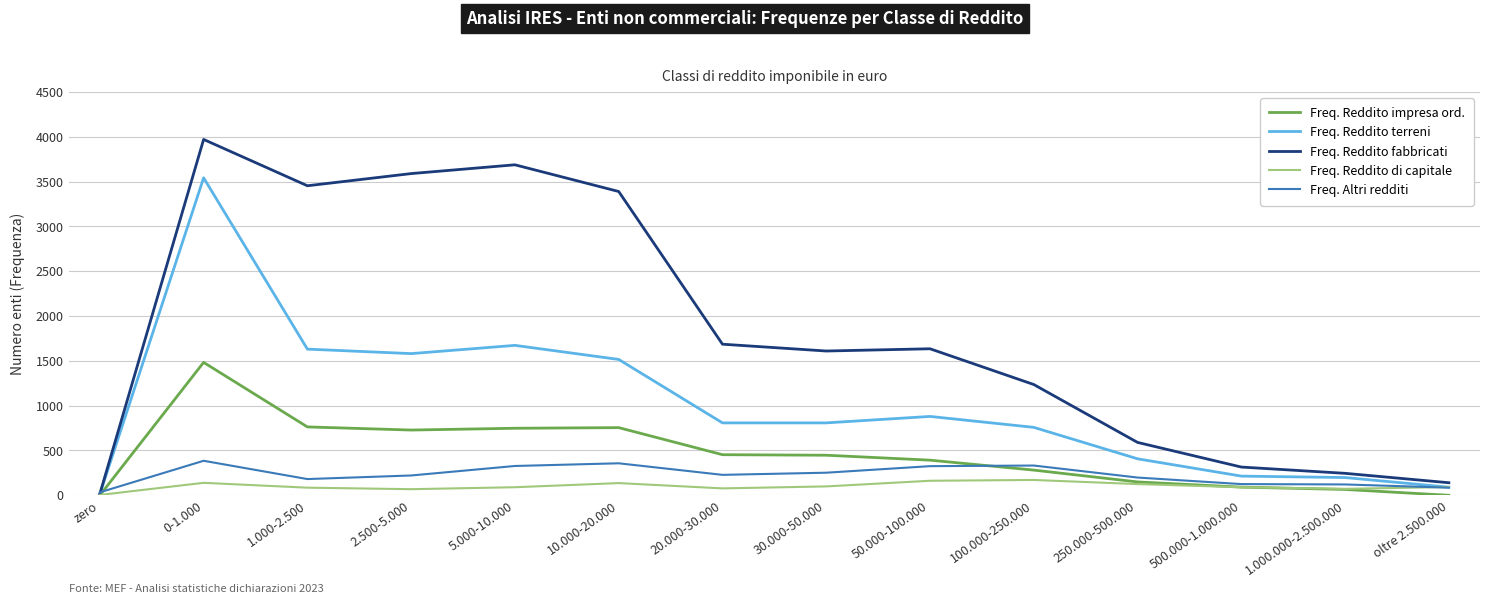

The Freq. Reddito fabbricati series shows 1993 at 2.500-5.000. True or false?

False